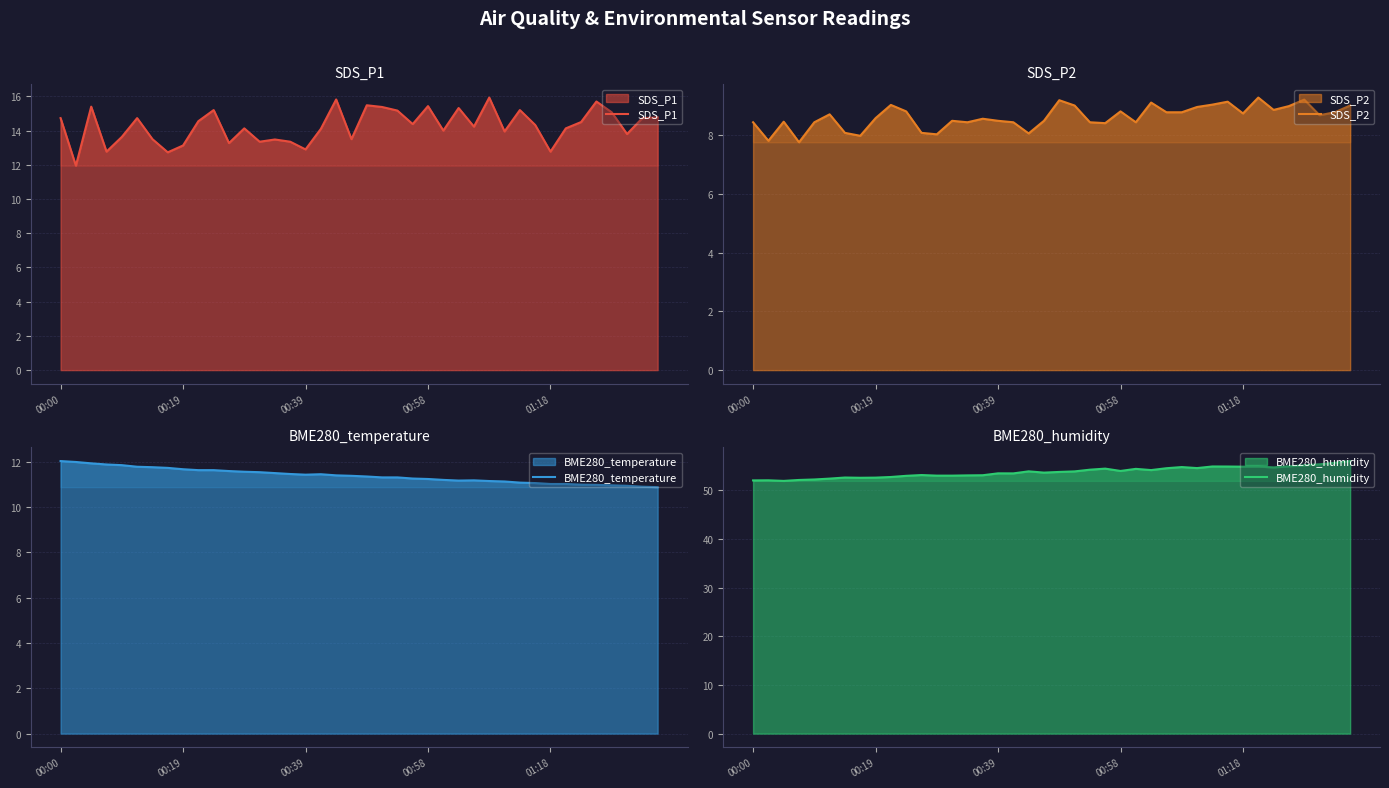

List the labels in order of SDS_P1 value, largest first.

28, 18, 35, 20, 24, 00:39, 21, 26, 10, 30, 22, 36, 39, 00:00, 5, 38, 9, 34, 23, 31, 27, 12, 33, 17, 25, 29, 37, 01:18, 6, 19, 14, 13, 15, 11, 8, 16, 00:58, 32, 7, 00:19